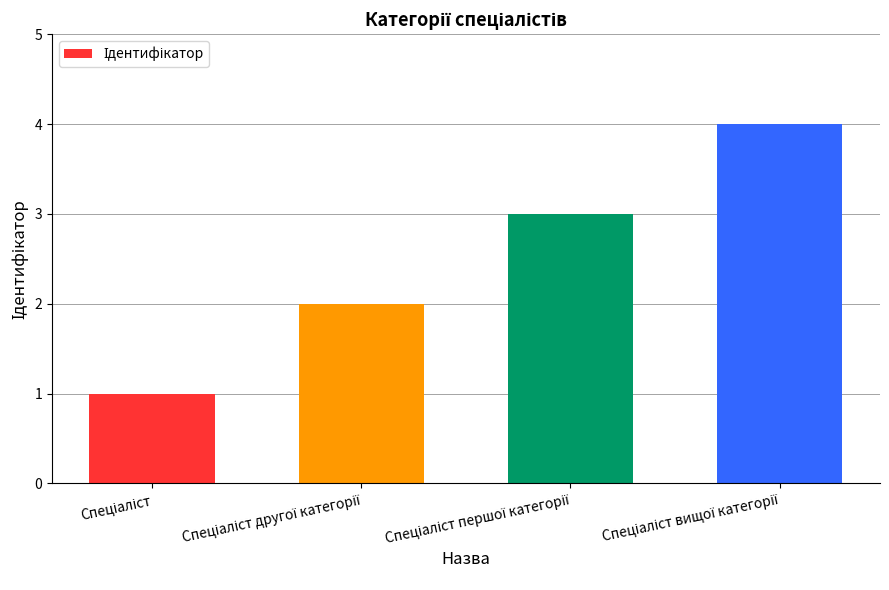

What is the maximum value shown in the chart?

4